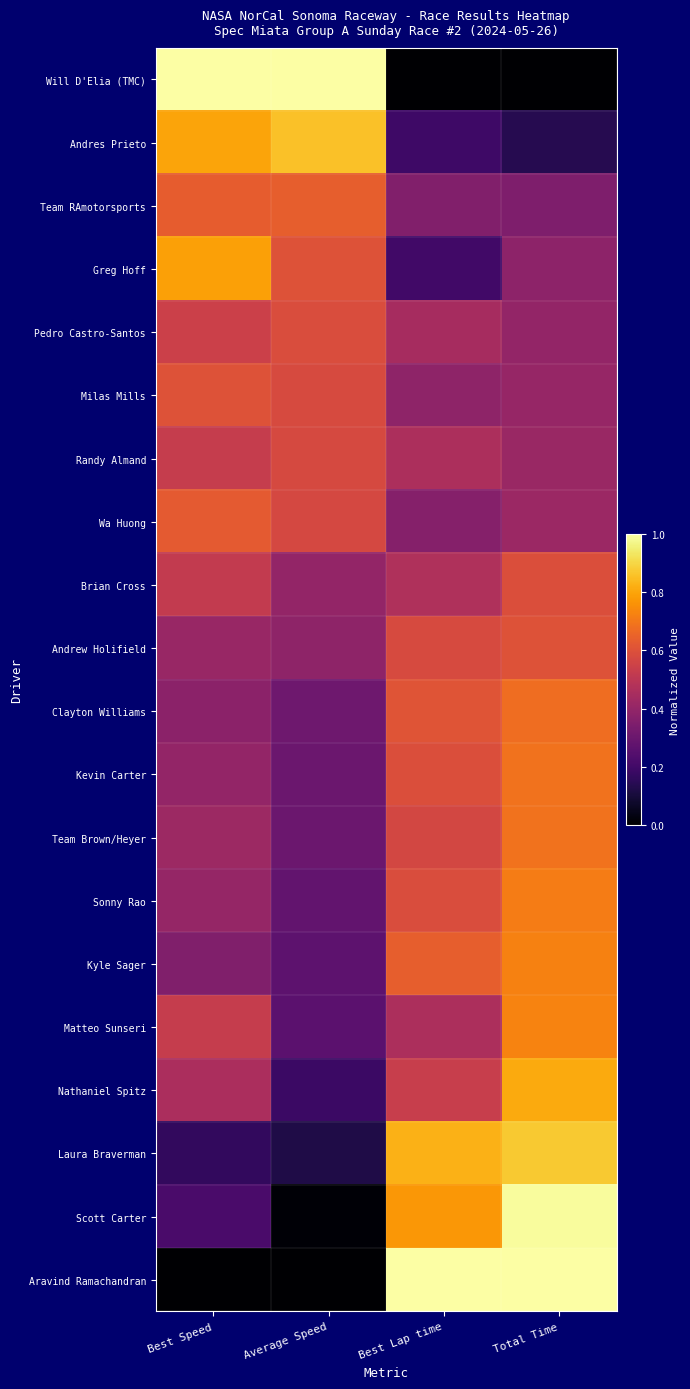

Reading right to left, extract all data points from this chart.

Will D'Elia (TMC): Total Time=0.0	Best Lap time=0.0	Average Speed=1.0	Best Speed=1.0
Andres Prieto: Total Time=0.1	Best Lap time=0.2	Average Speed=0.9	Best Speed=0.8
Team RAmotorsports: Total Time=0.4	Best Lap time=0.4	Average Speed=0.6	Best Speed=0.6
Greg Hoff: Total Time=0.4	Best Lap time=0.2	Average Speed=0.6	Best Speed=0.8
Pedro Castro-Santos: Total Time=0.4	Best Lap time=0.4	Average Speed=0.6	Best Speed=0.5
Milas Mills: Total Time=0.4	Best Lap time=0.4	Average Speed=0.6	Best Speed=0.6
Randy Almand: Total Time=0.4	Best Lap time=0.5	Average Speed=0.6	Best Speed=0.5
Wa Huong: Total Time=0.4	Best Lap time=0.4	Average Speed=0.6	Best Speed=0.6
Brian Cross: Total Time=0.6	Best Lap time=0.5	Average Speed=0.4	Best Speed=0.5
Andrew Holifield: Total Time=0.6	Best Lap time=0.6	Average Speed=0.4	Best Speed=0.4
Clayton Williams: Total Time=0.7	Best Lap time=0.6	Average Speed=0.3	Best Speed=0.4
Kevin Carter: Total Time=0.7	Best Lap time=0.6	Average Speed=0.3	Best Speed=0.4
Team Brown/Heyer: Total Time=0.7	Best Lap time=0.6	Average Speed=0.3	Best Speed=0.4
Sonny Rao: Total Time=0.7	Best Lap time=0.6	Average Speed=0.3	Best Speed=0.4
Kyle Sager: Total Time=0.7	Best Lap time=0.6	Average Speed=0.3	Best Speed=0.4
Matteo Sunseri: Total Time=0.7	Best Lap time=0.5	Average Speed=0.3	Best Speed=0.5
Nathaniel Spitz: Total Time=0.8	Best Lap time=0.5	Average Speed=0.2	Best Speed=0.5
Laura Braverman: Total Time=0.9	Best Lap time=0.8	Average Speed=0.1	Best Speed=0.2
Scott Carter: Total Time=1.0	Best Lap time=0.8	Average Speed=0.0	Best Speed=0.2
Aravind Ramachandran: Total Time=1.0	Best Lap time=1.0	Average Speed=0.0	Best Speed=0.0